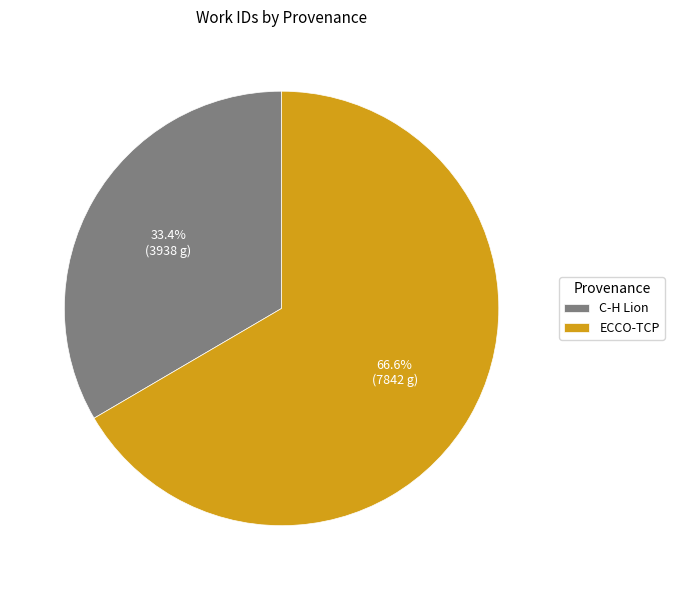

Between C-H Lion and ECCO-TCP, which is larger?

ECCO-TCP